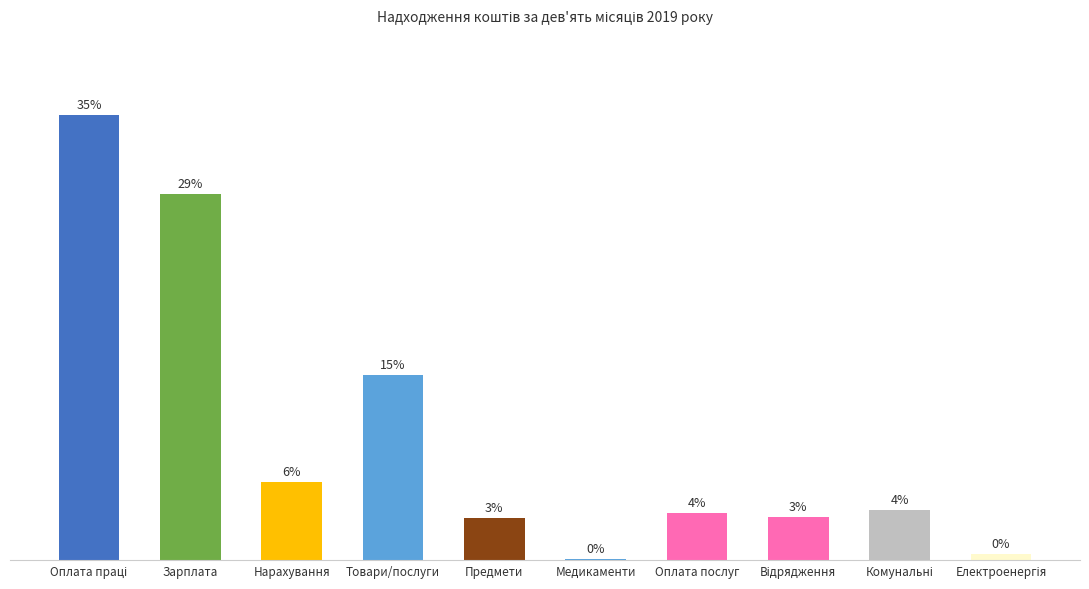

What is the difference between the maximum and minimum values?

35.0